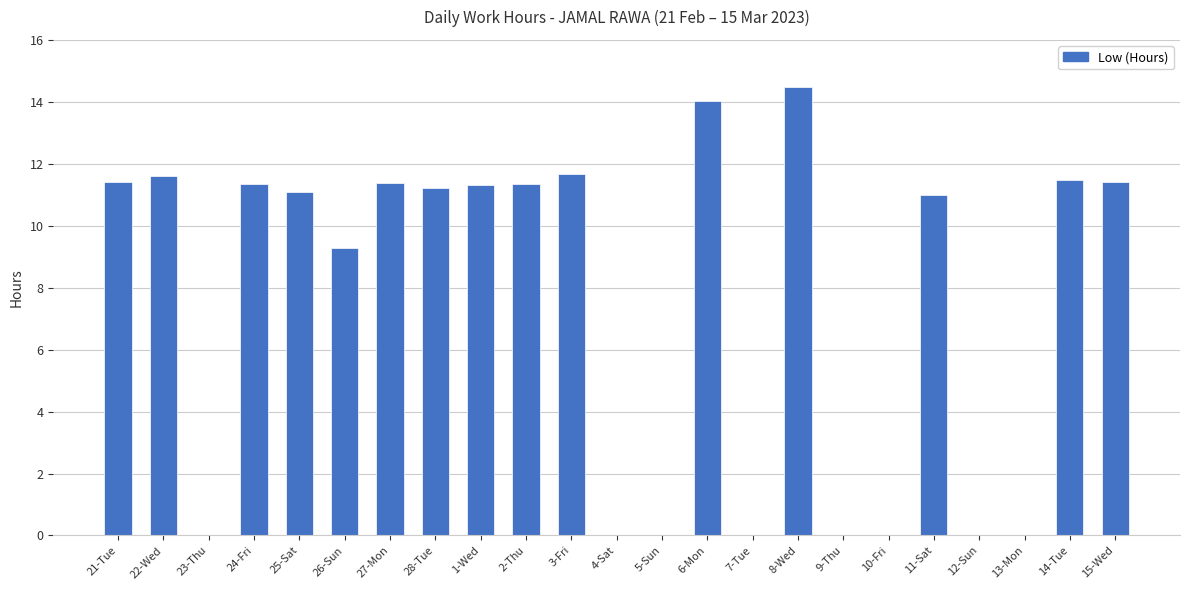

Where is the data nearest to the value 7?

26-Sun